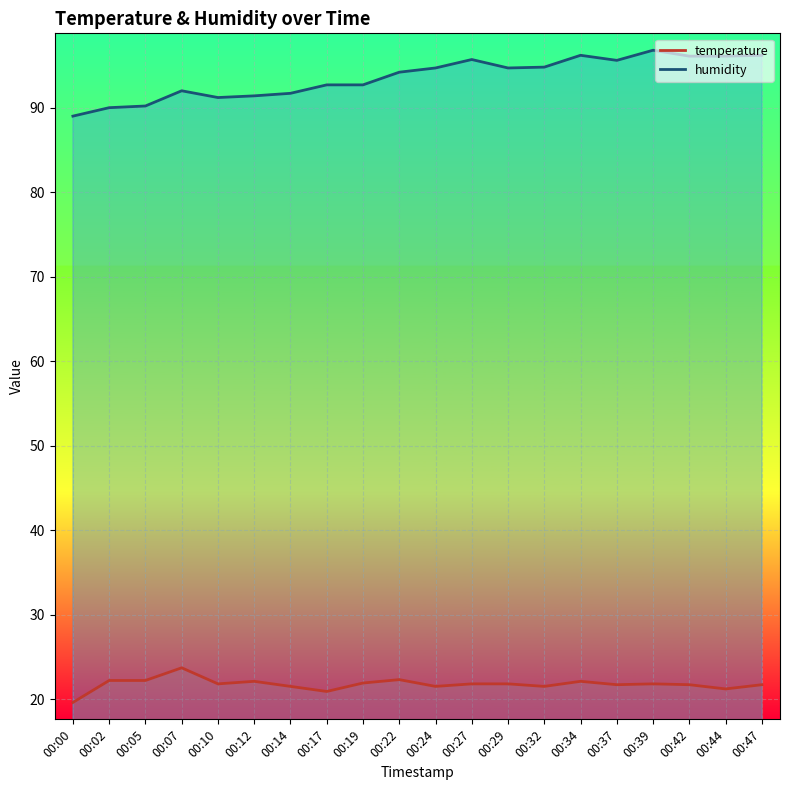

At which label is humidity closest to 92?

00:07